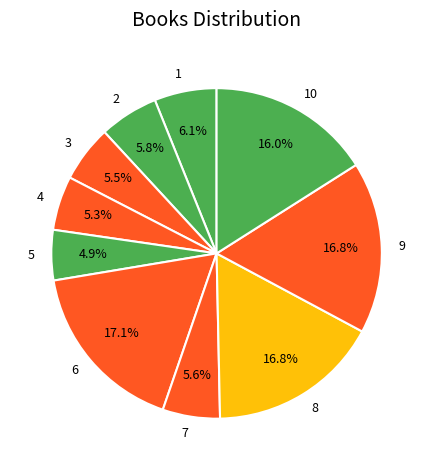

Is there a majority slice in this chart?

No